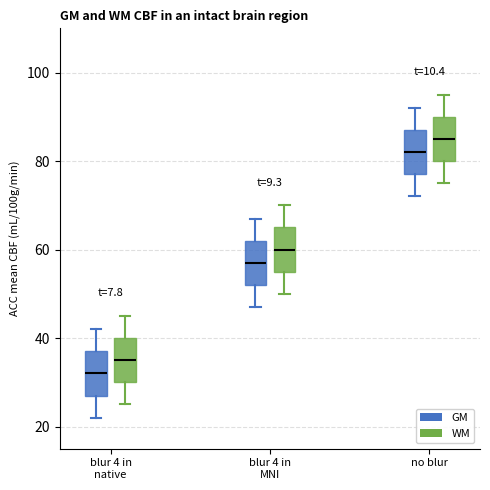

Reading left to right, transcribe this box plot: for each box, give where its median line is, the range the box spans, and where its two whiskers end, as read against the y-axis. The values are not printed on the chart, so give them approximately, as read against the axis.

blur 4 in native (GM): median 32, box 28 to 38, whiskers 22 to 42
blur 4 in native (WM): median 36, box 30 to 40, whiskers 26 to 46
blur 4 in MNI (GM): median 58, box 52 to 62, whiskers 48 to 68
blur 4 in MNI (WM): median 60, box 56 to 66, whiskers 50 to 70
no blur (GM): median 82, box 78 to 88, whiskers 72 to 92
no blur (WM): median 86, box 80 to 90, whiskers 76 to 96